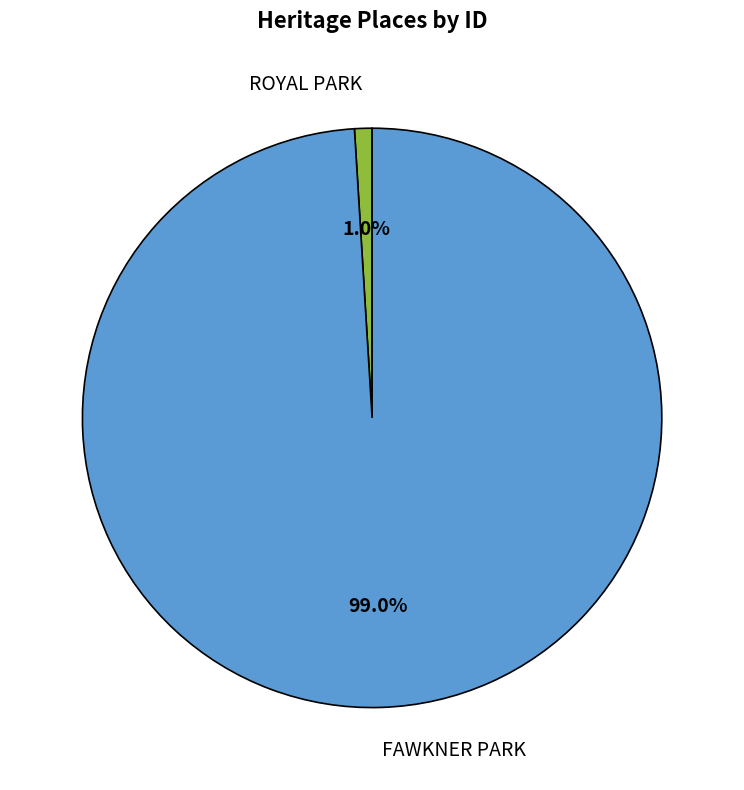

Rank the categories by value from highest to lowest.

FAWKNER PARK, ROYAL PARK